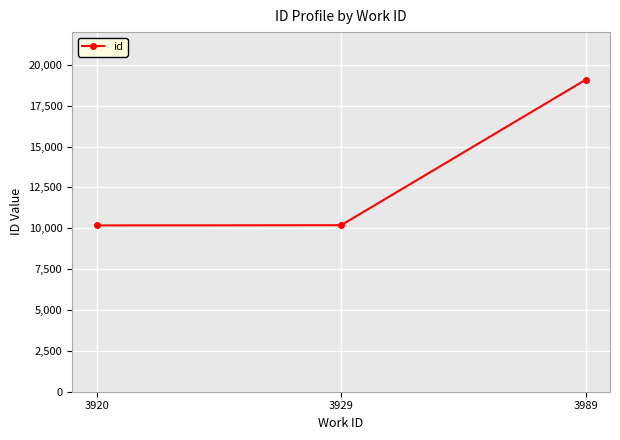

Does the chart display data point markers on the line(s)?

Yes